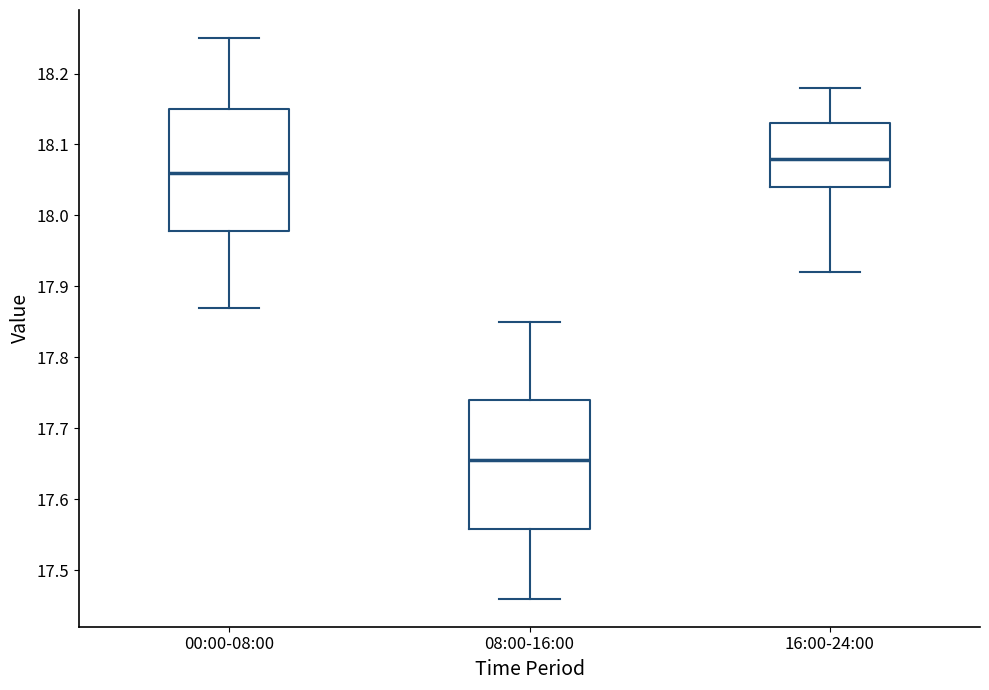

Comparing the boxes themselves (not the whiskers), which one is the tallest?

08:00-16:00